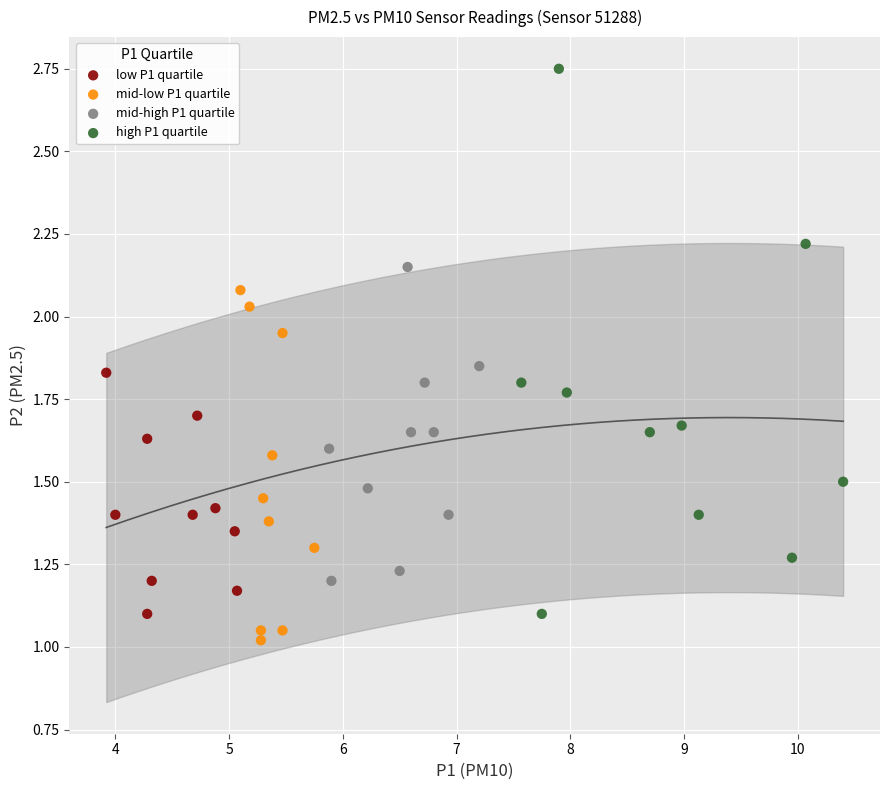

Which series reaches the maximum Y coordinate?

high P1 quartile